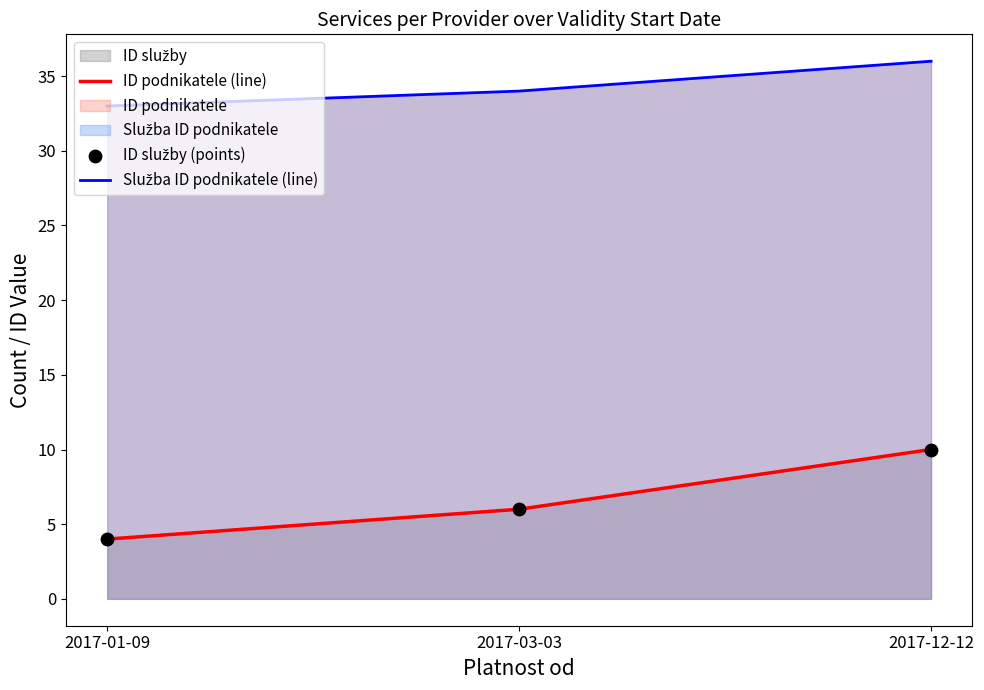

Which series has the largest total across all categories?

Služba ID podnikatele (line)